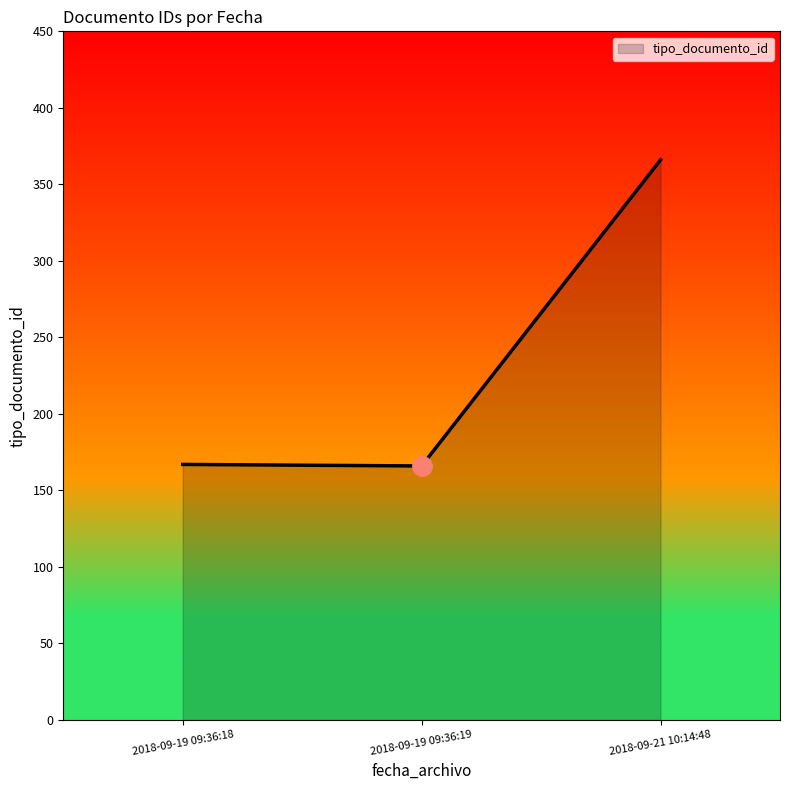

At which category does the chart reach its peak across all series?

2018-09-21 10:14:48